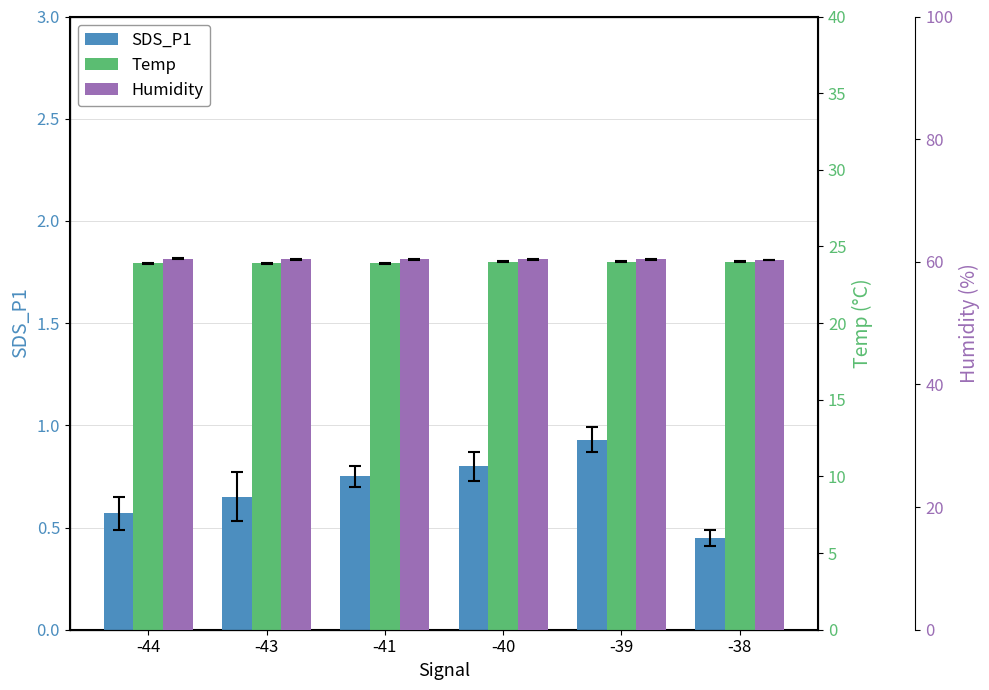

The value of SDS_P1 at -40 is 0.8. True or false?

True